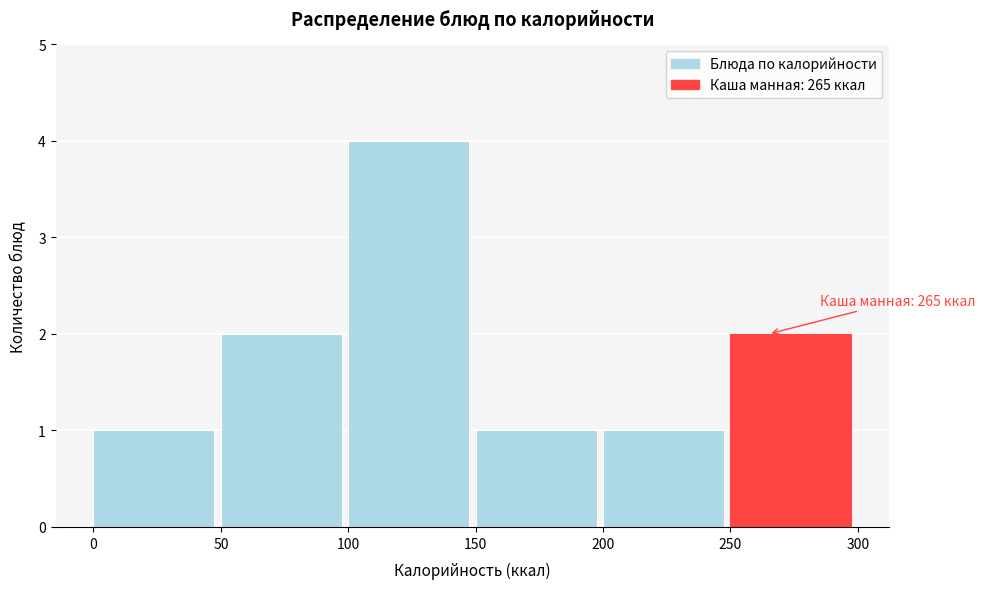

Which range on the x-axis has the tallest bar?

100 to 150